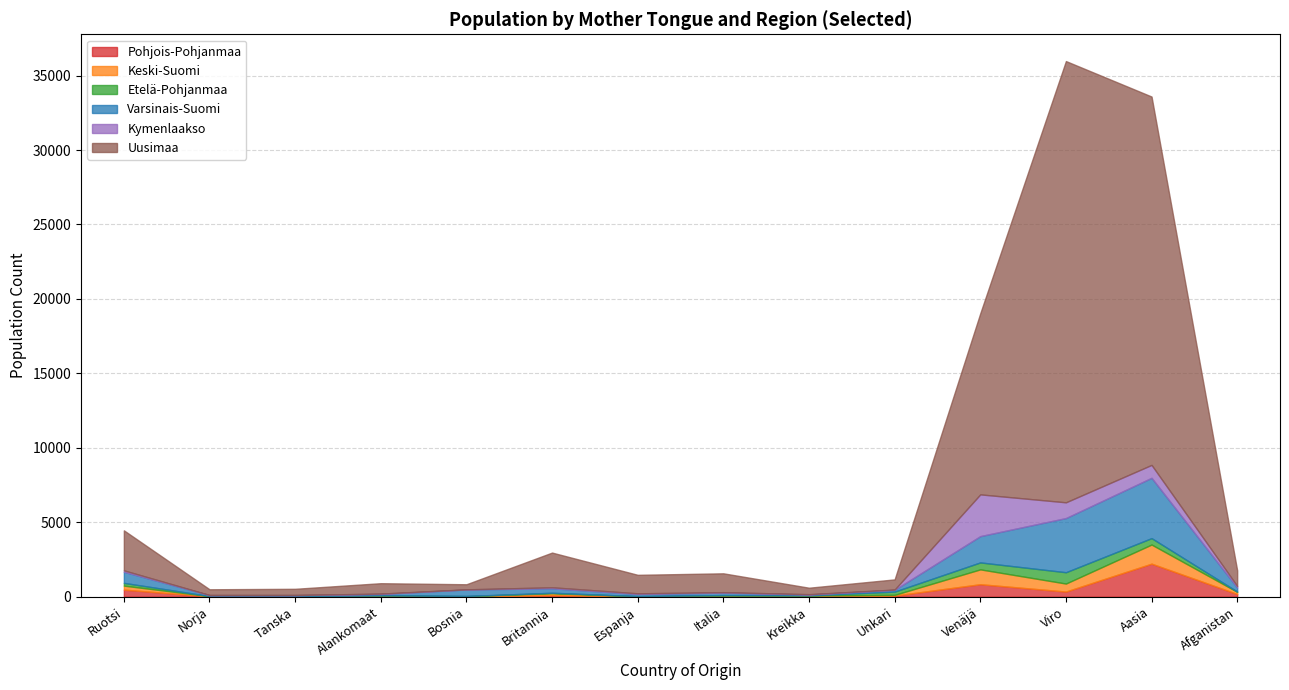

How many categories are shown in the chart?

14